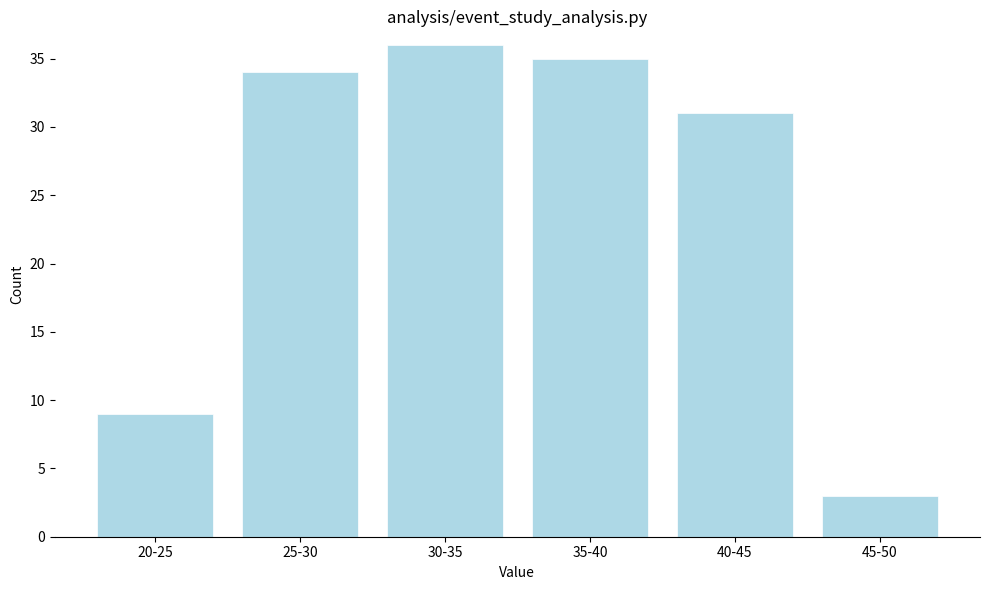

Reading right to left, what are all the values shown in this chart?

3	31	35	36	34	9